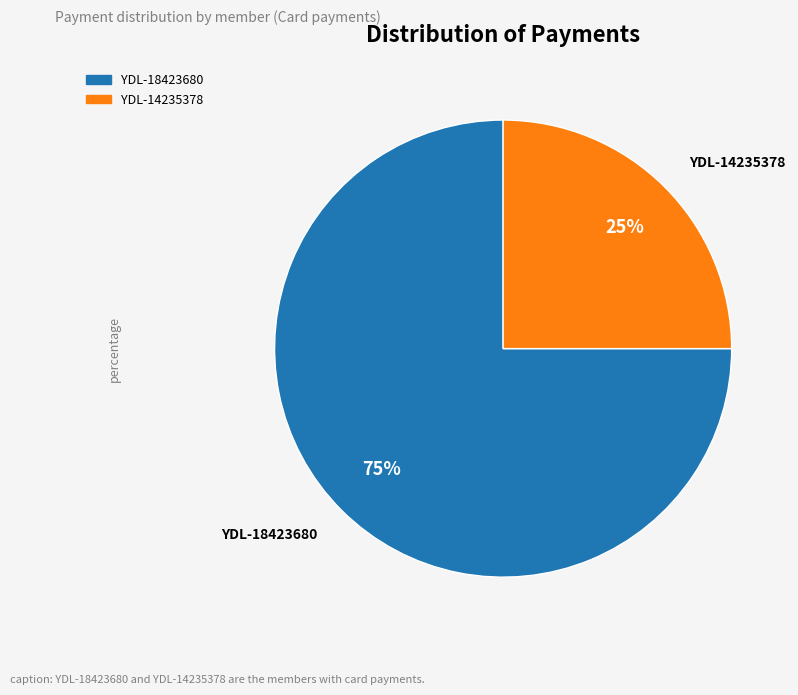

To the nearest percent, what is the difference between the largest and smallest slice percentages?

50%